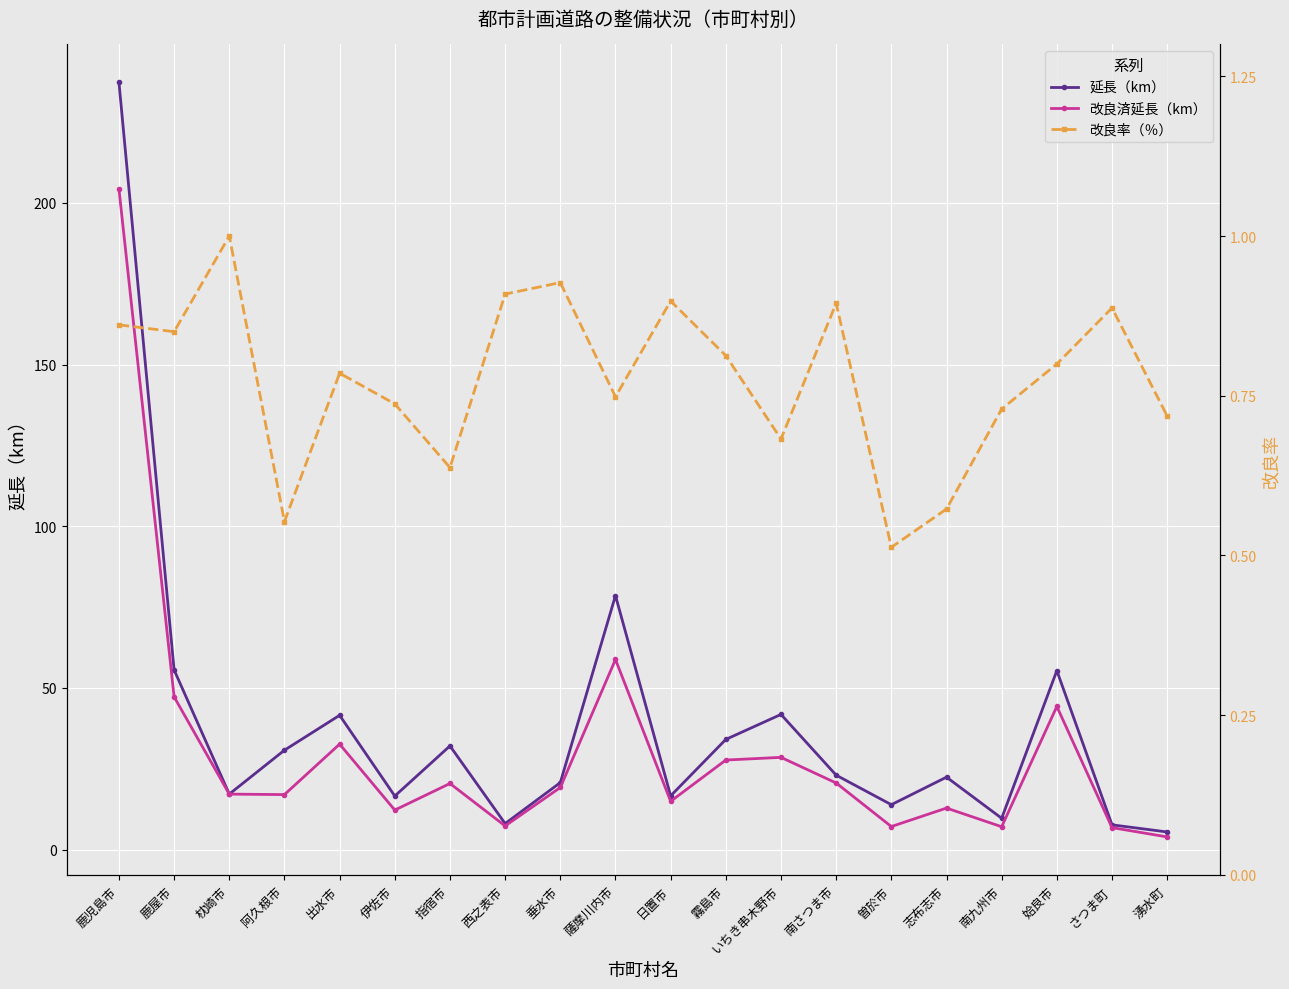

In 改良済延長（km）, how many points are higher than both neighbors (excluding endpoints)?

6